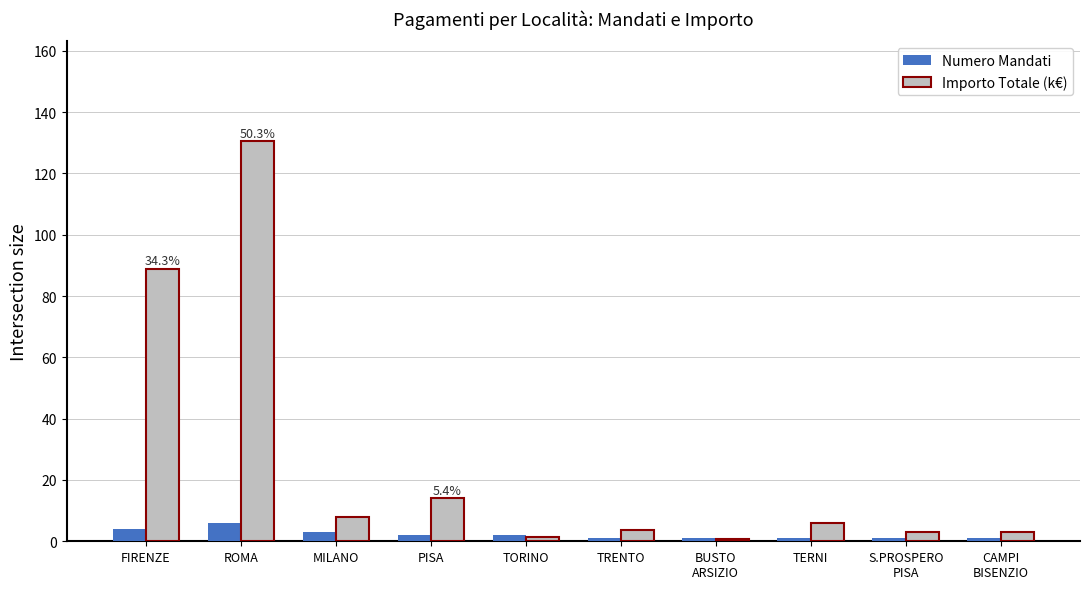

How many categories are shown in the chart?

10